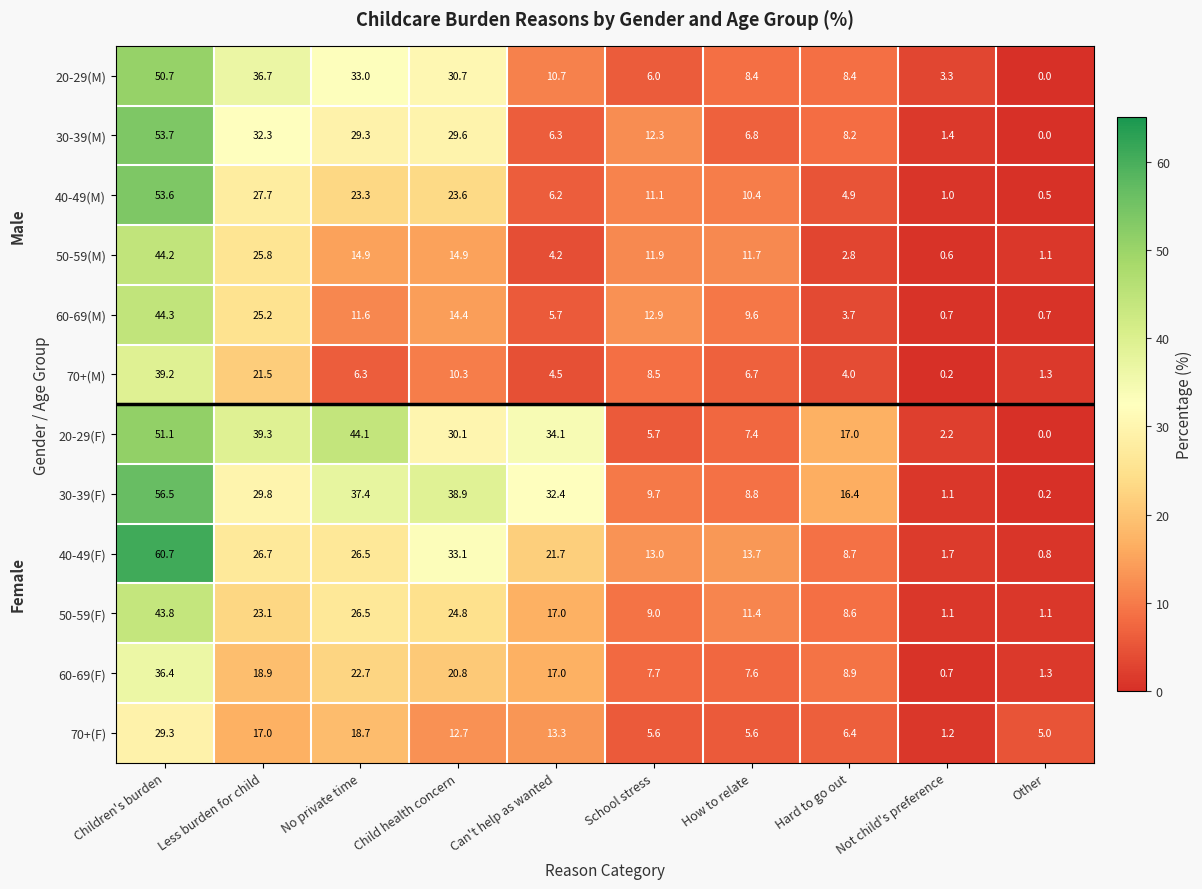

The value of 50-59(M) at Child health concern is 14.9. True or false?

True